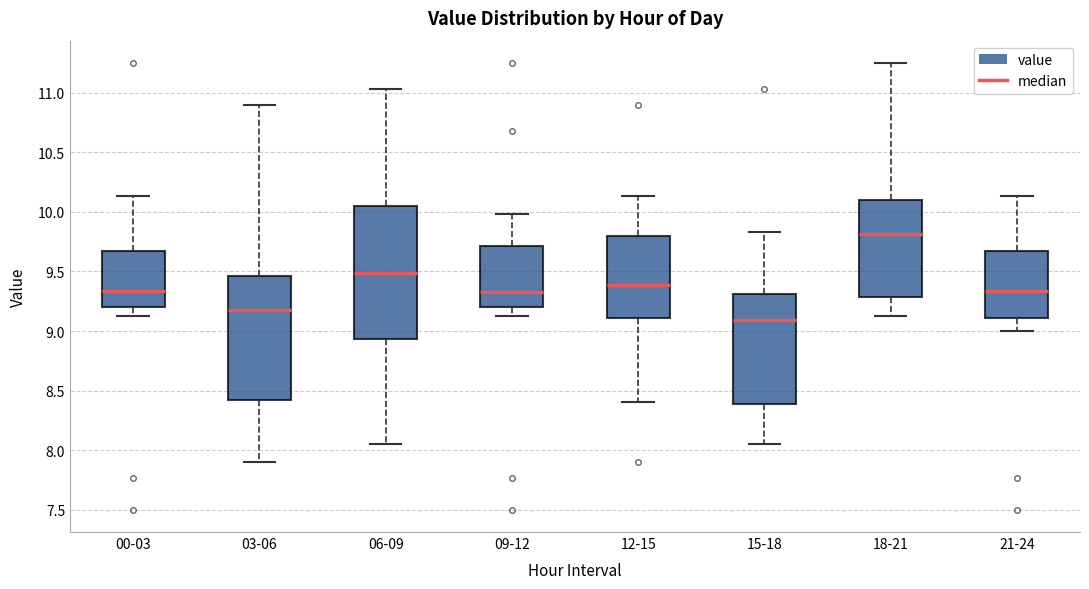

Which box's median line is the lowest?

15-18